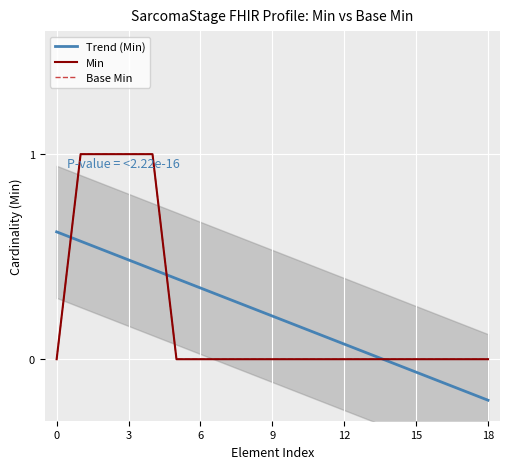

How many data points does each series have?

19